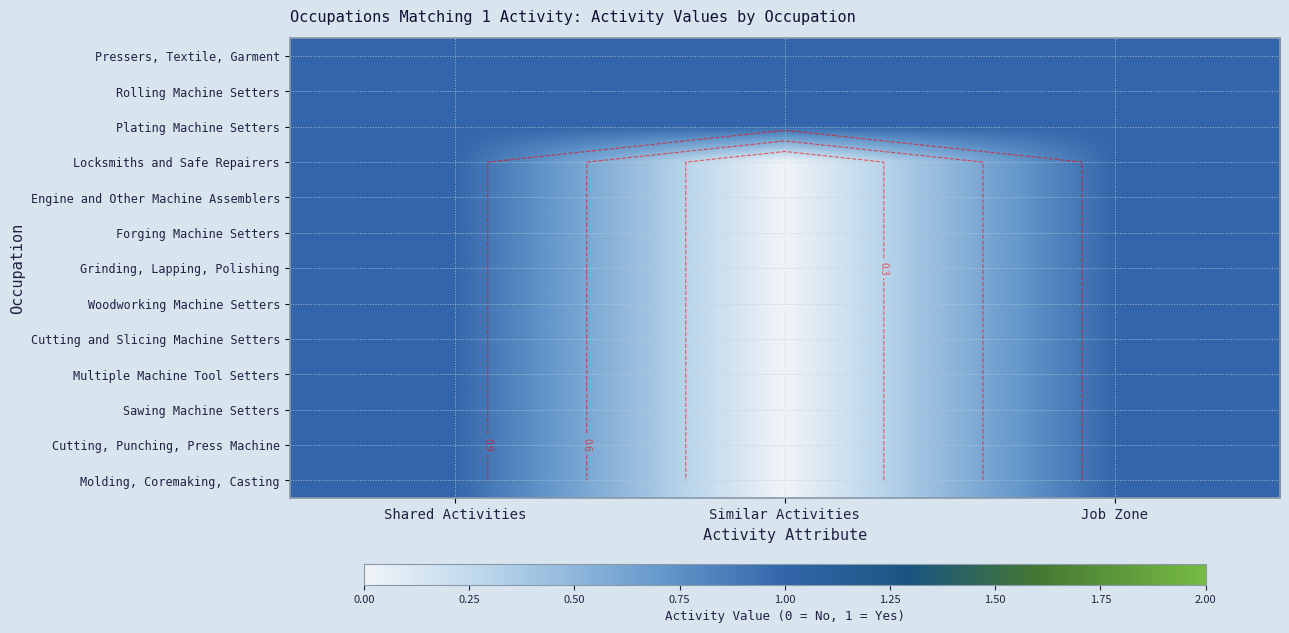

At which category is the sum across all series the highest?

Shared Activities